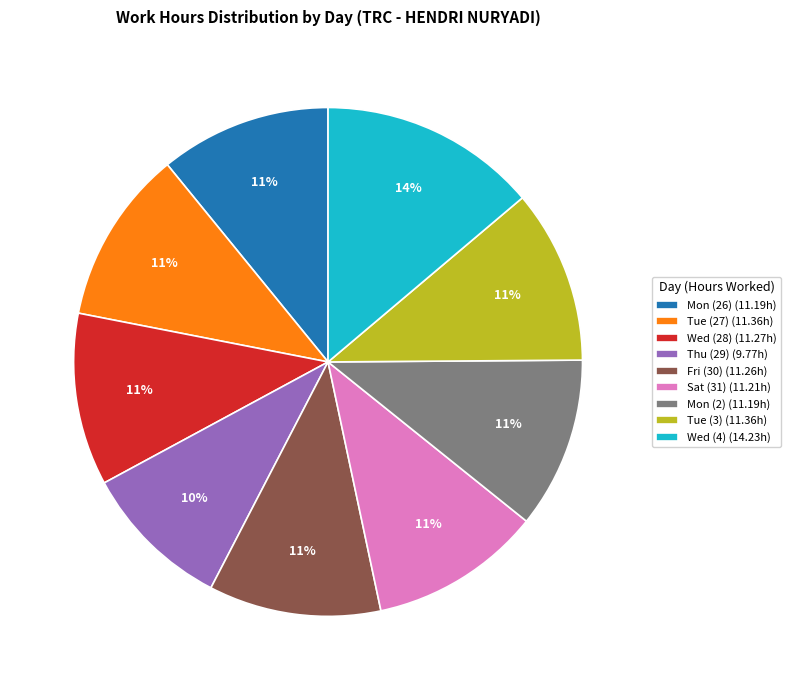

What is the smallest slice in the pie chart?

Thu (29) (9.77h)